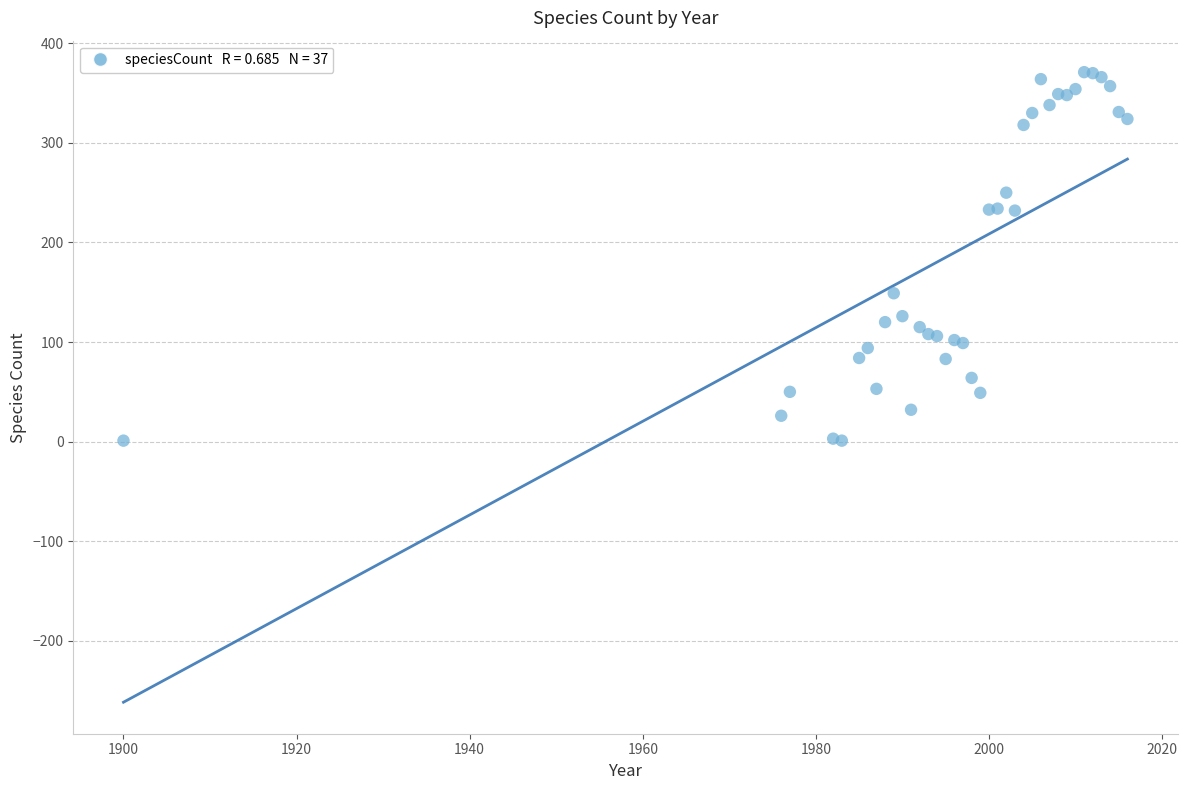

What Y value in the scatter plot is closest to 186?

149